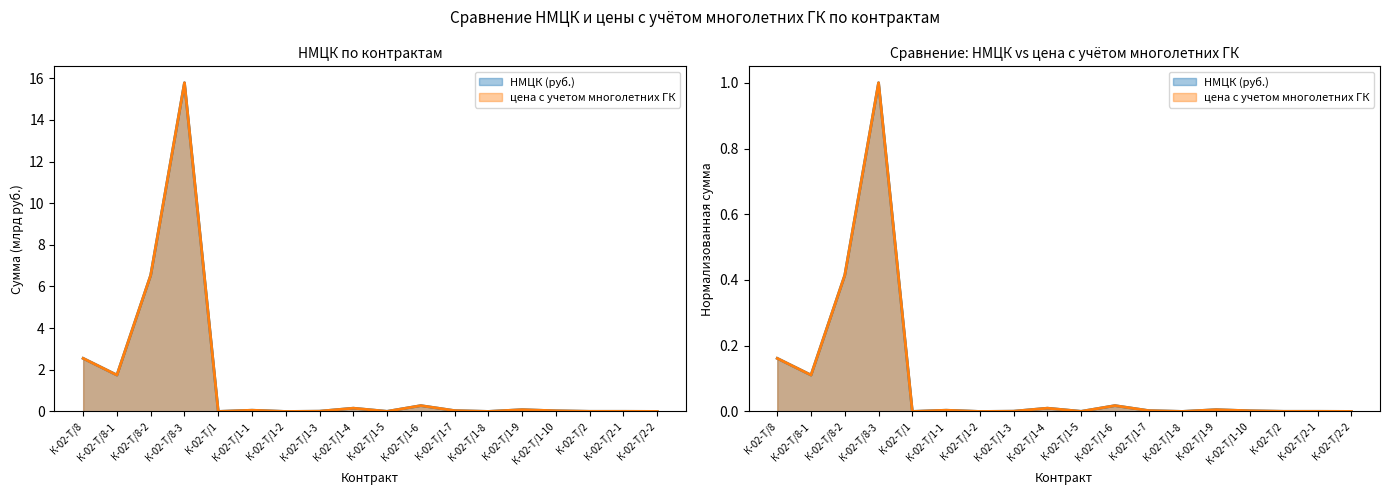

What position from the left is К-02-Т/8-2?

3